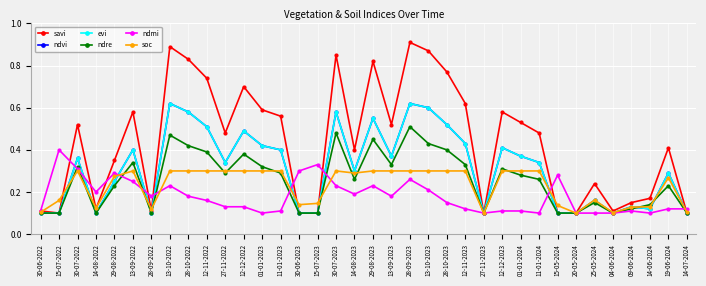

What value does the ndmi series have at 14-07-2024?

0.1